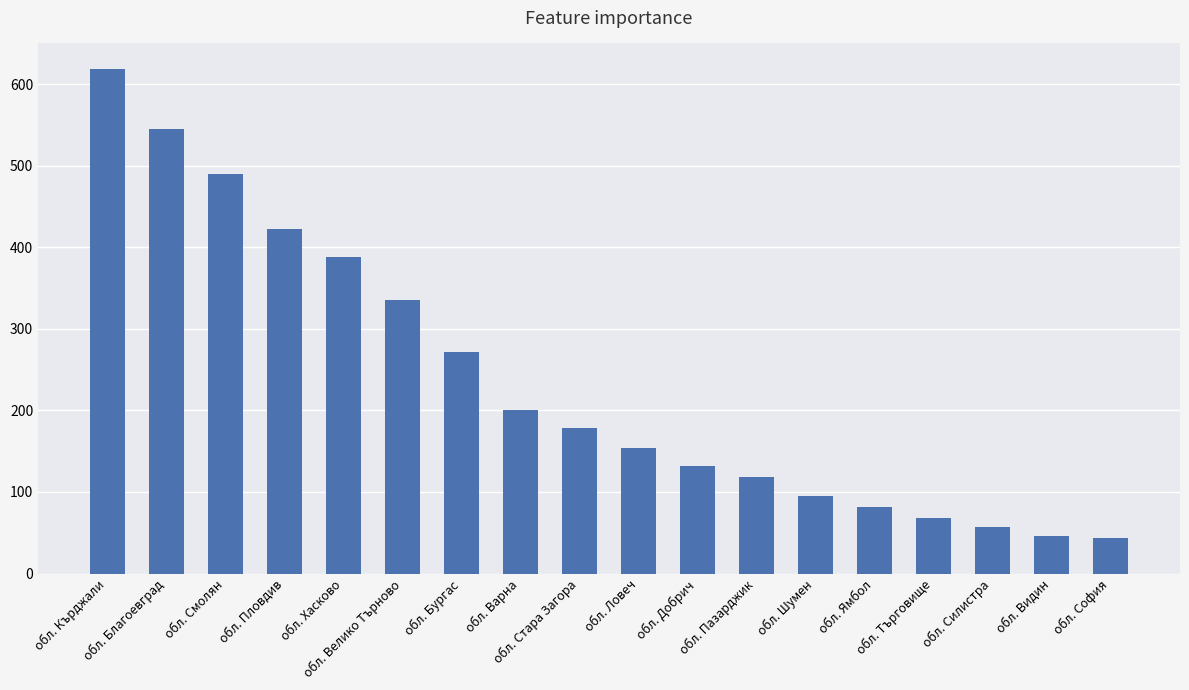

What is the maximum value shown in the chart?

619